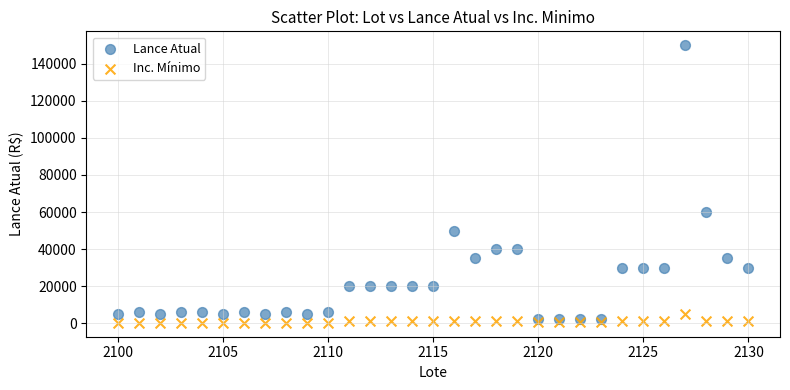

In the Lance Atual series, what Y value is closest to 76250?

60000